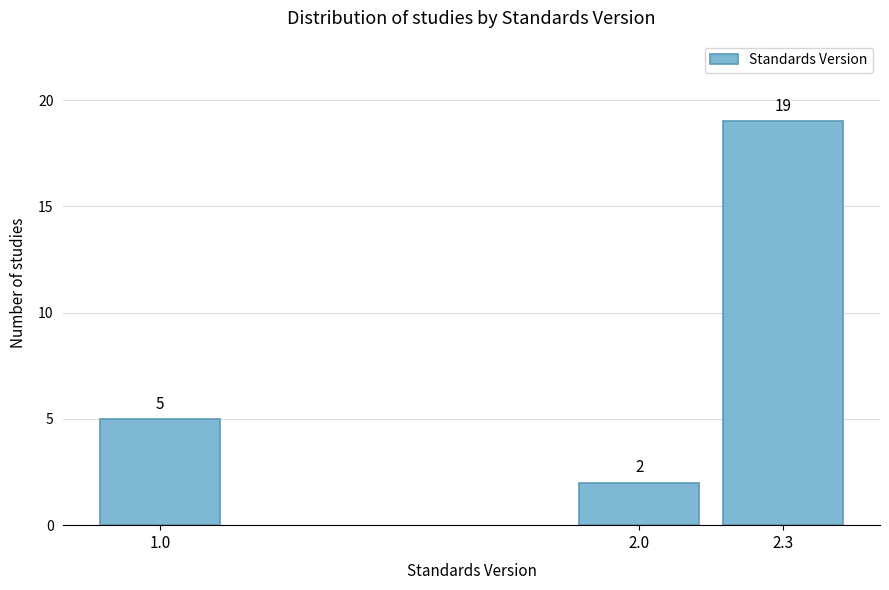

Reading left to right, extract all data points from this chart.

1.0=5	2.0=2	2.3=19